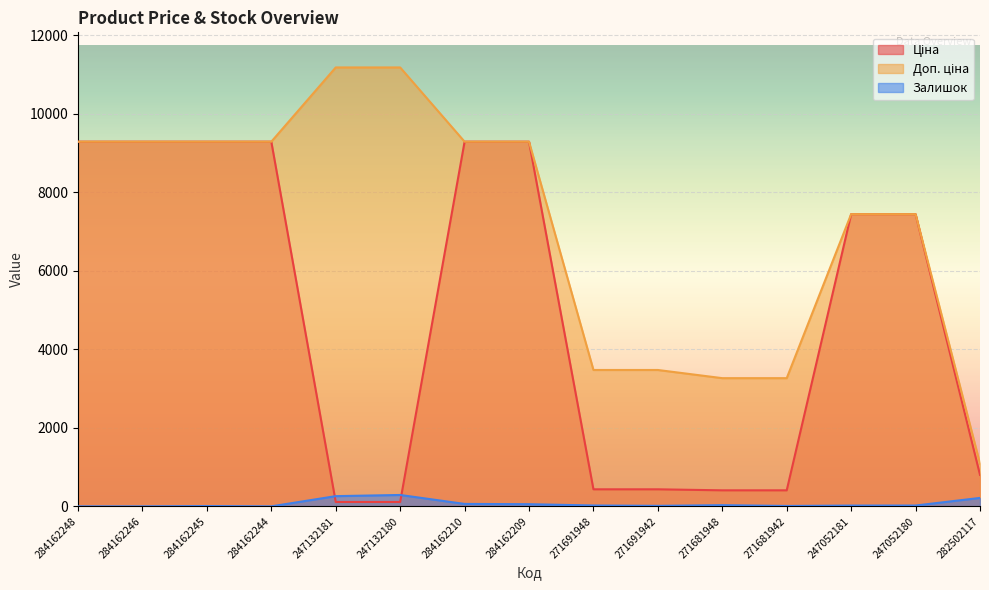

Is it true that Доп. ціна equals 5120.2 at 271681942?

False